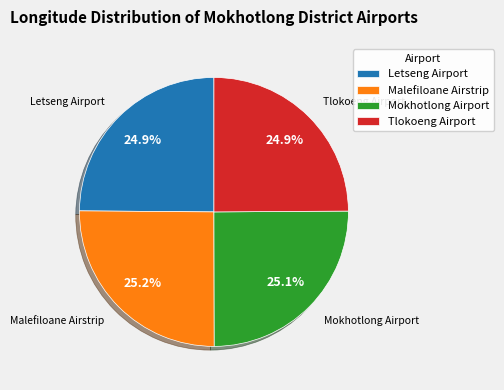

Does any single category account for the majority?

No